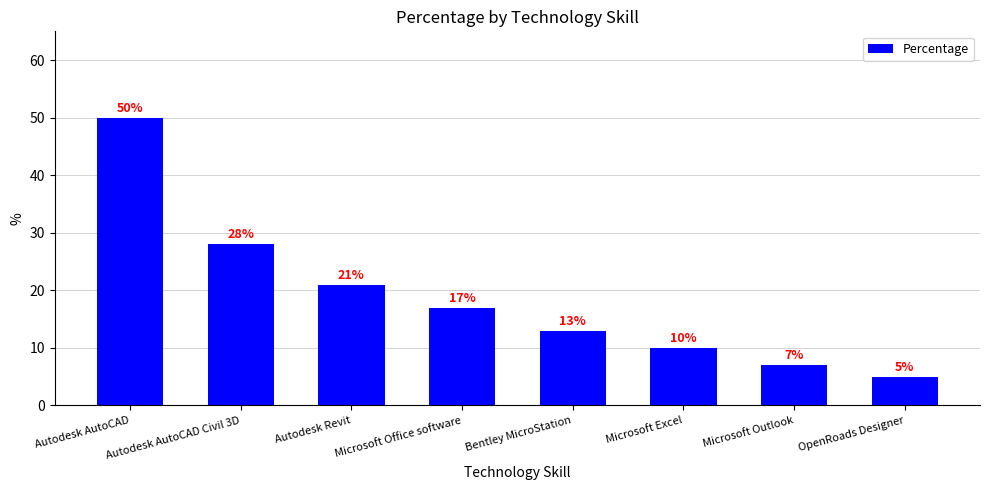

Which category has the lowest value across all series?

OpenRoads Designer